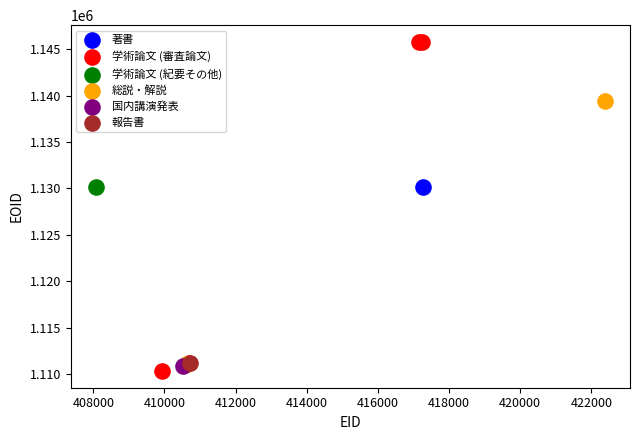

What are all the series names shown in the legend?

著書, 学術論文 (審査論文), 学術論文 (紀要その他), 総説・解説, 国内講演発表, 報告書